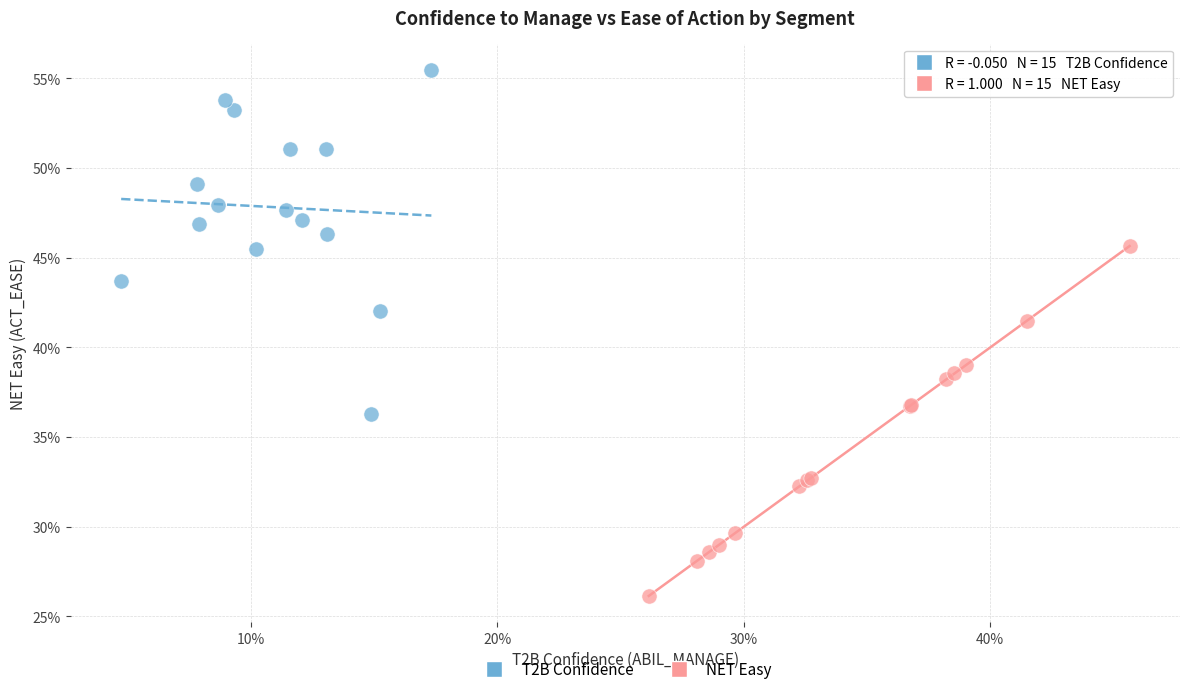

What are all the series names shown in the legend?

T2B Confidence, NET Easy